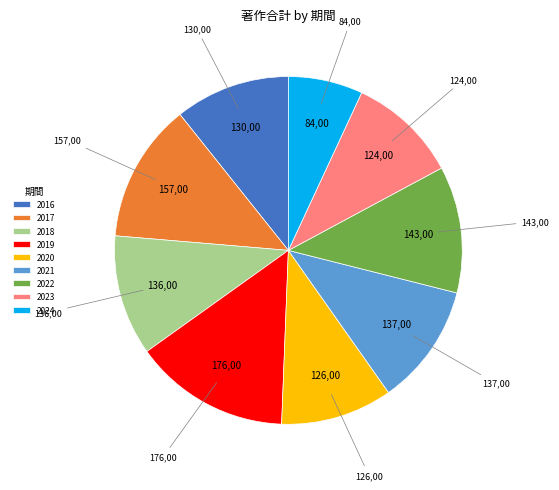

Count the number of slices in the pie.

9